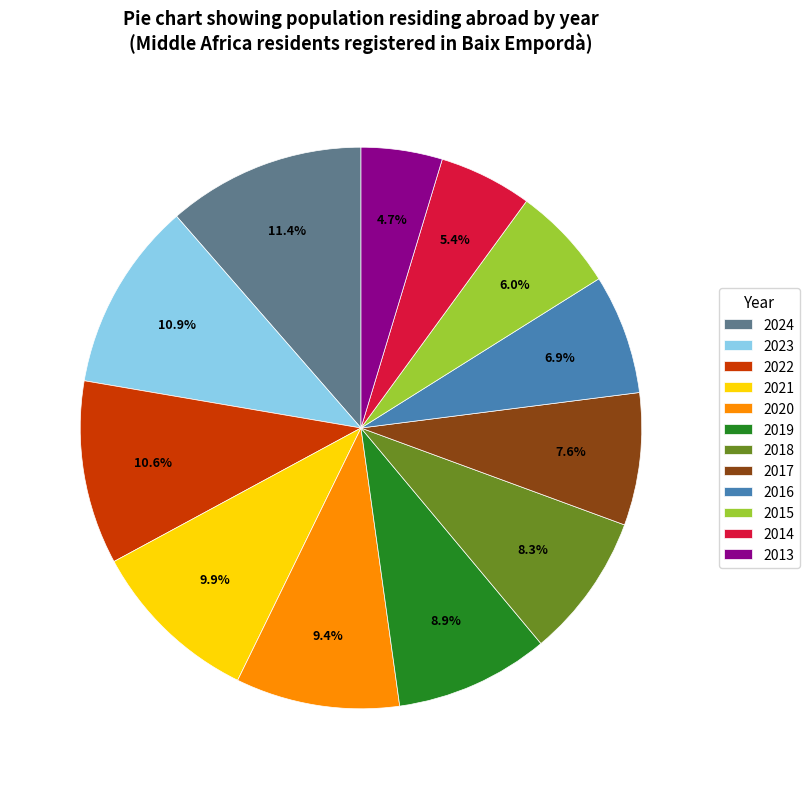

To the nearest percent, what is the difference between the largest and smallest slice percentages?

7%